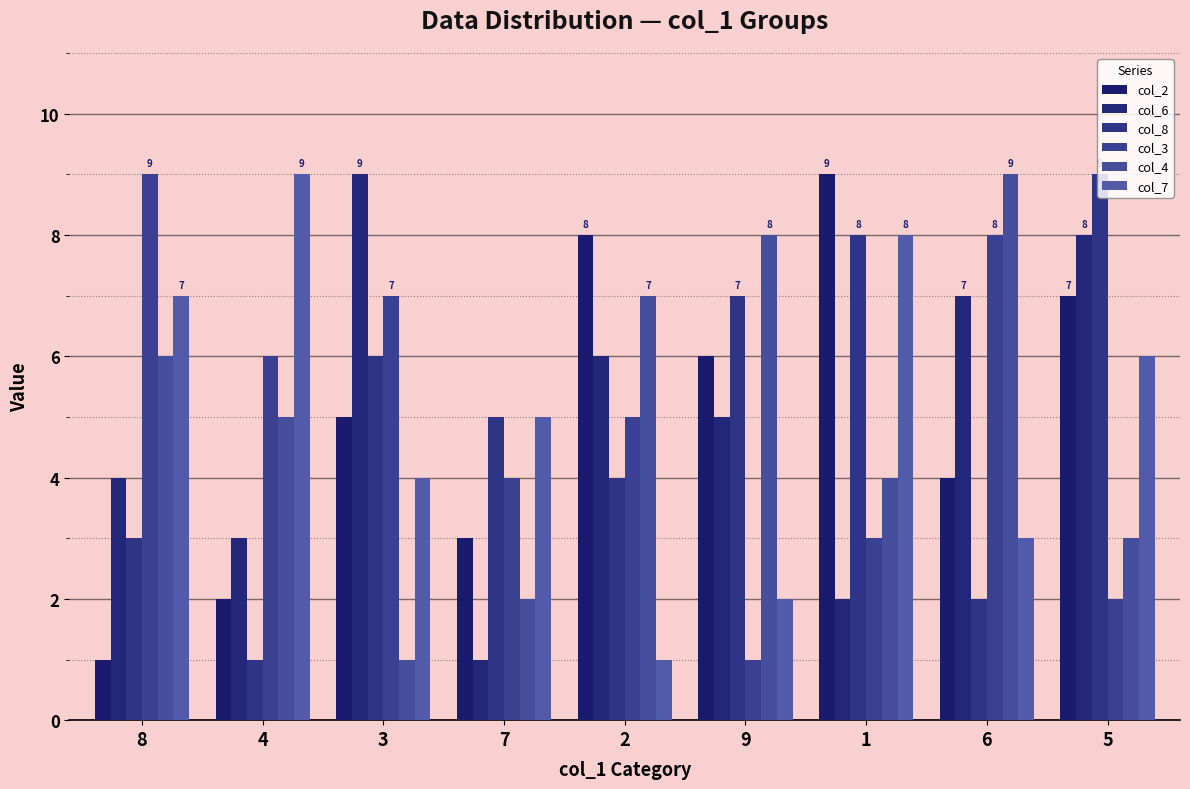

Reading left to right, what are all the values shown in this chart?

col_2: 1	2	5	3	8	6	9	4	7
col_6: 4	3	9	1	6	5	2	7	8
col_8: 3	1	6	5	4	7	8	2	9
col_3: 9	6	7	4	5	1	3	8	2
col_4: 6	5	1	2	7	8	4	9	3
col_7: 7	9	4	5	1	2	8	3	6